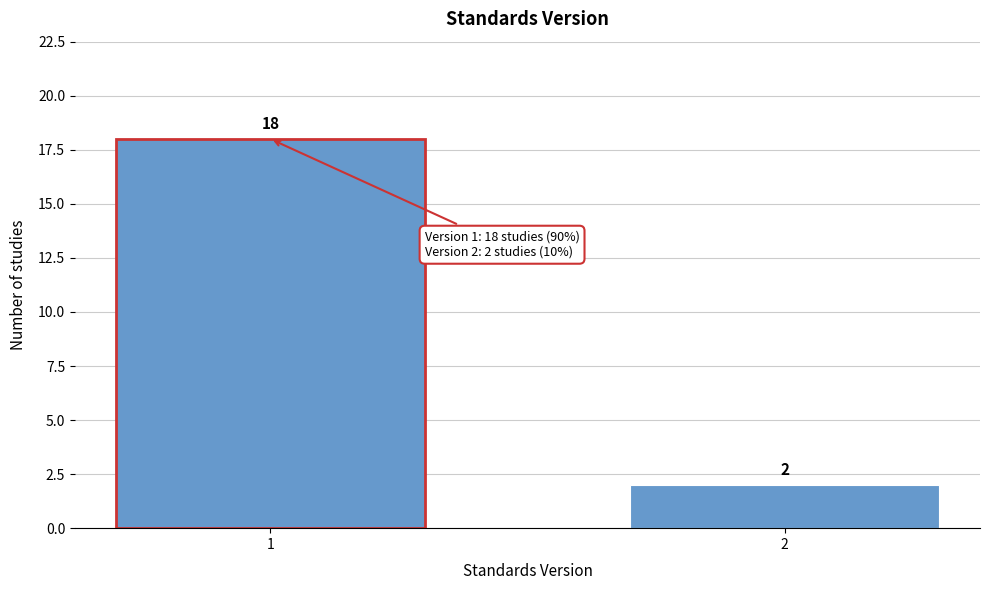

Reading left to right, transcribe all the data shown in this chart.

1=18	2=2